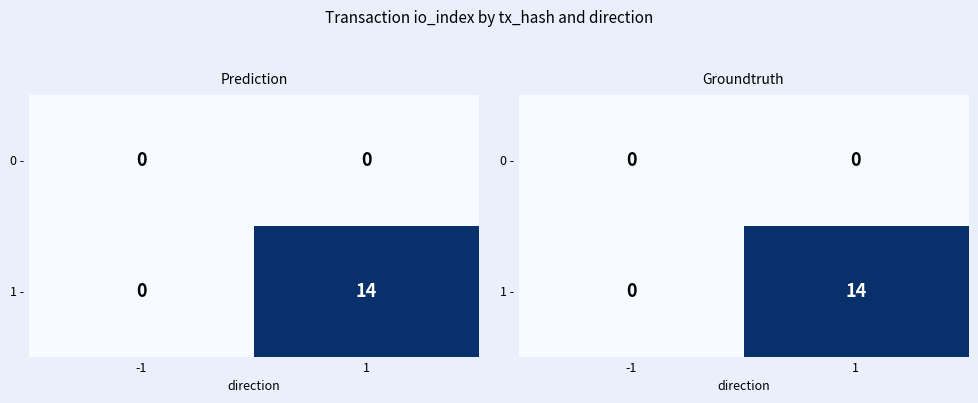

What is the maximum value shown in the chart?

14